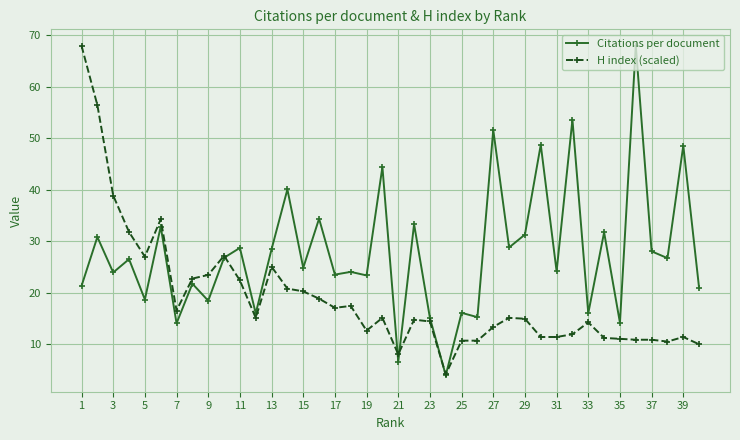

Rank the series by their average value, from highest to lowest.

Citations per document, H index (scaled)